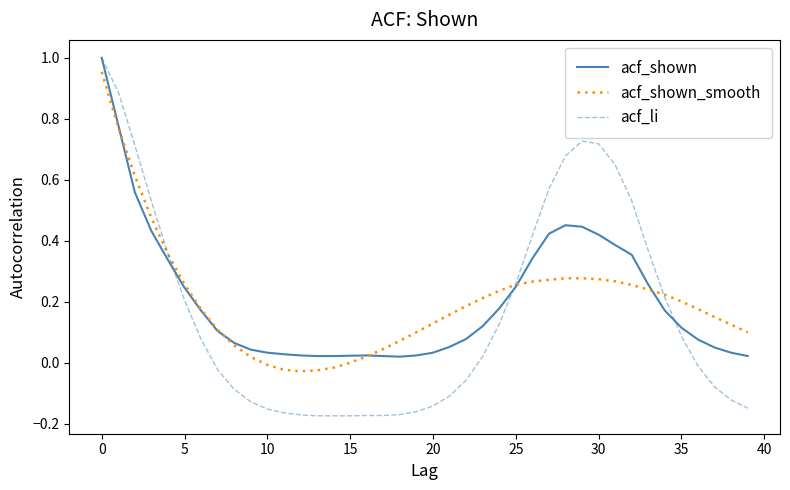

Which series has the largest range (max minus min)?

acf_li